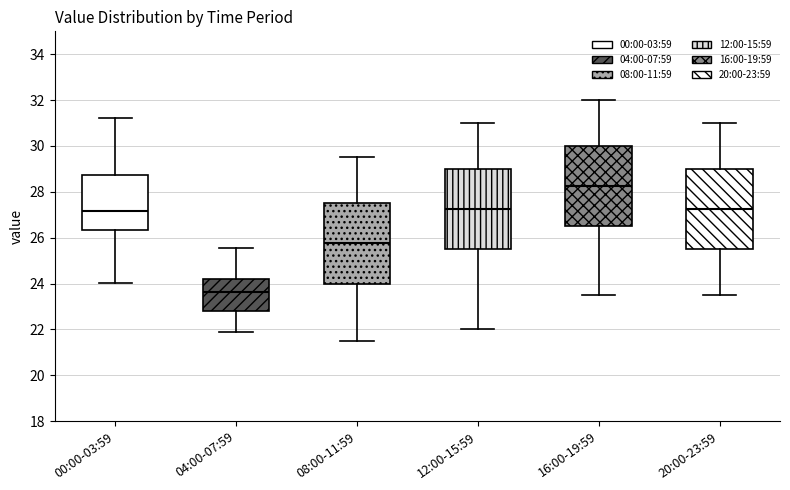

Reading left to right, transcribe this box plot: for each box, give where its median line is, the range the box spans, and where its two whiskers end, as read against the y-axis. The values are not printed on the chart, so give them approximately, as read against the axis.

00:00-03:59: median 27.2, box 26.4 to 28.8, whiskers 24.0 to 31.2
04:00-07:59: median 23.6, box 22.8 to 24.2, whiskers 22.0 to 25.6
08:00-11:59: median 25.8, box 24.0 to 27.6, whiskers 21.6 to 29.6
12:00-15:59: median 27.2, box 25.6 to 29.0, whiskers 22.0 to 31.0
16:00-19:59: median 28.2, box 26.6 to 30.0, whiskers 23.6 to 32.0
20:00-23:59: median 27.2, box 25.6 to 29.0, whiskers 23.6 to 31.0